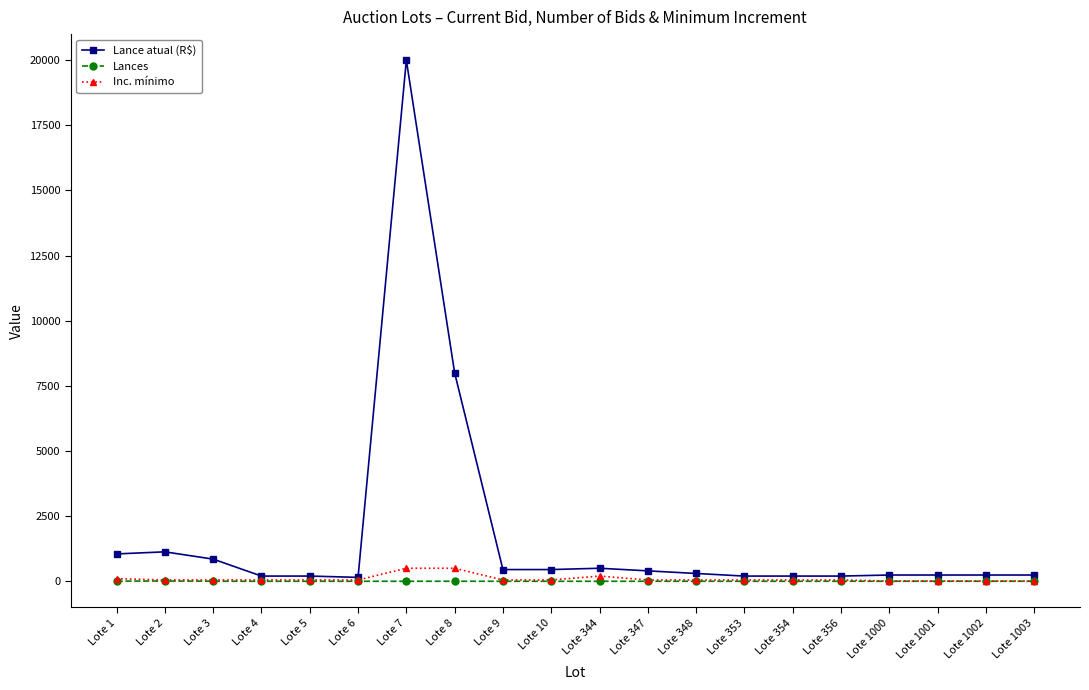

Which label corresponds to the largest value in the chart?

Lote 7